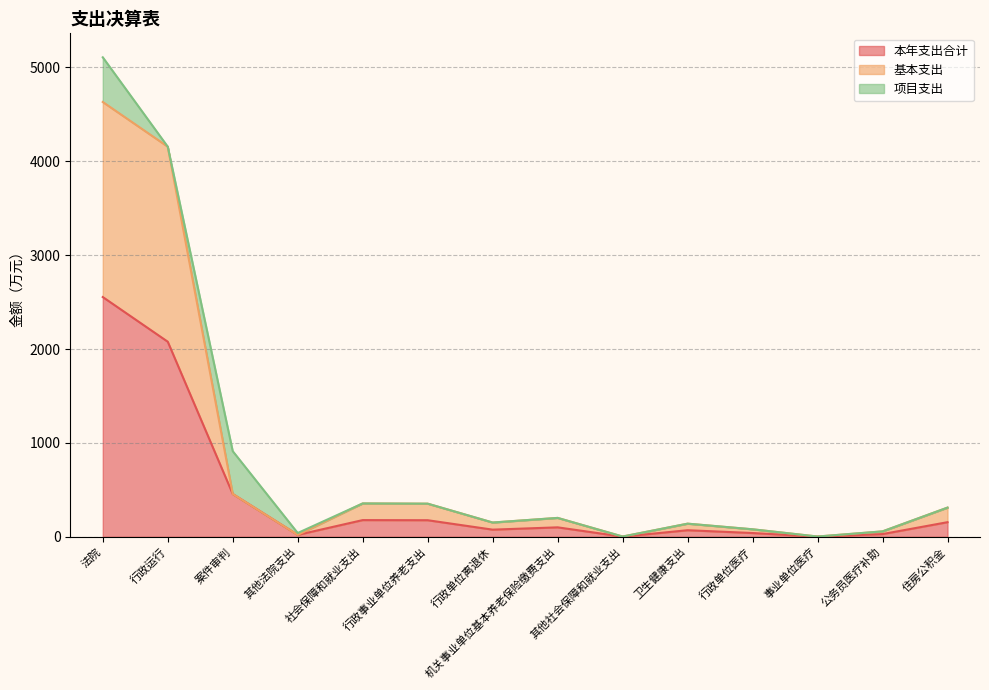

The 本年支出合计 series shows 2553.9 at 法院. True or false?

True